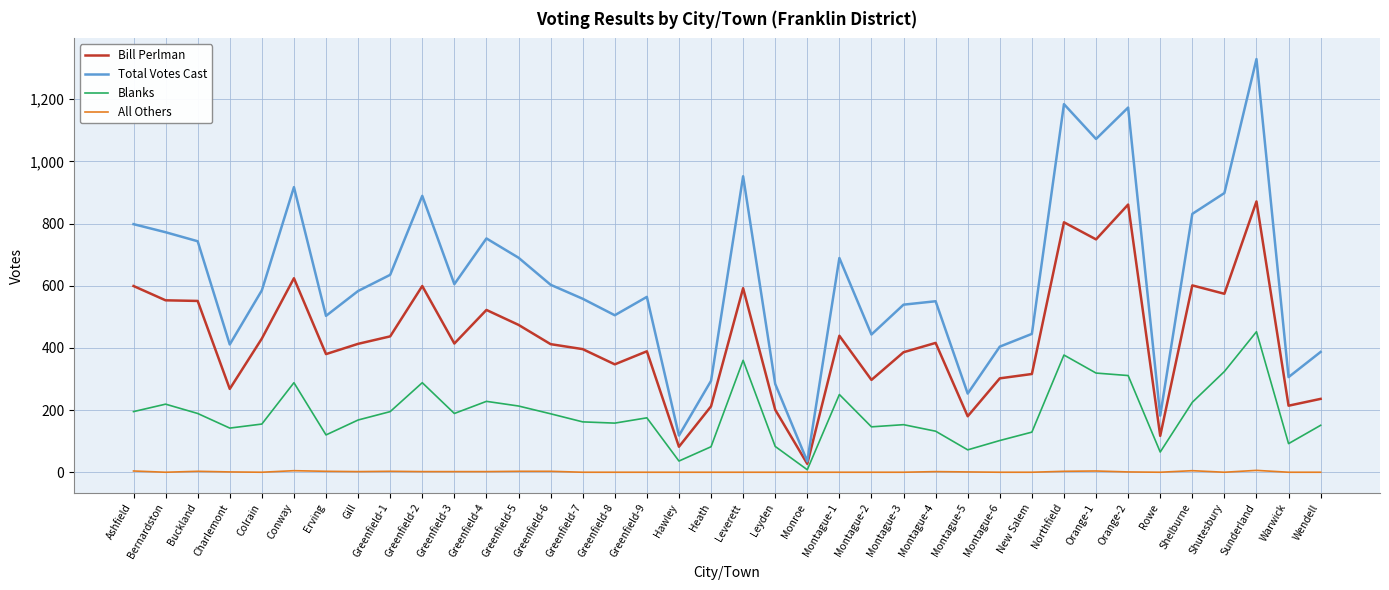

True or false: All Others and Total Votes Cast intersect in this chart.

False